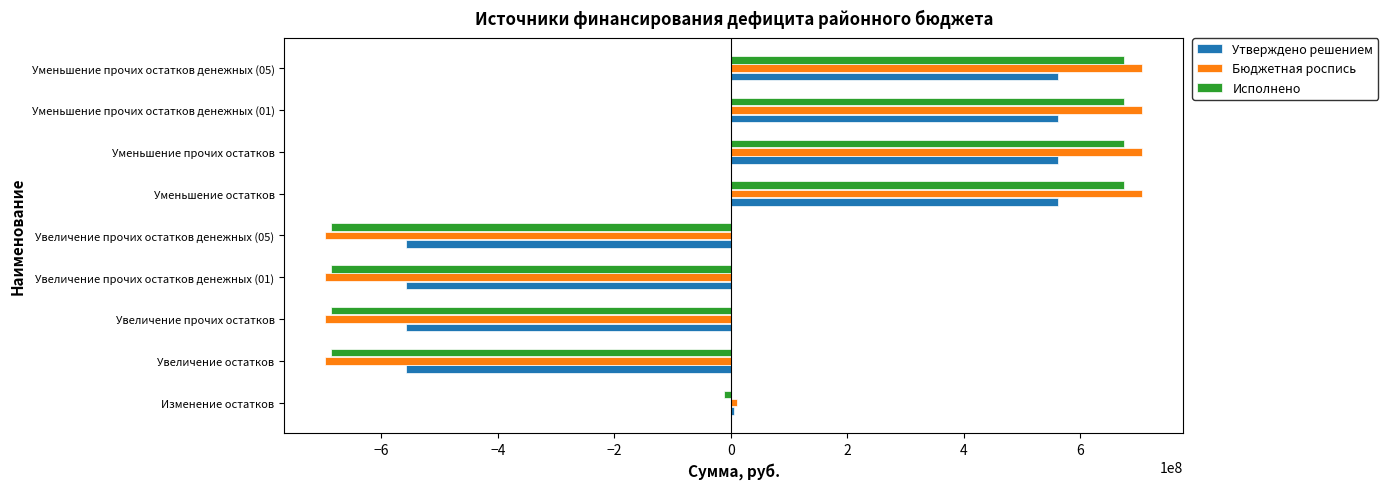

The value of Исполнено at Уменьшение прочих остатков денежных (05) is 1206273407.9. True or false?

False